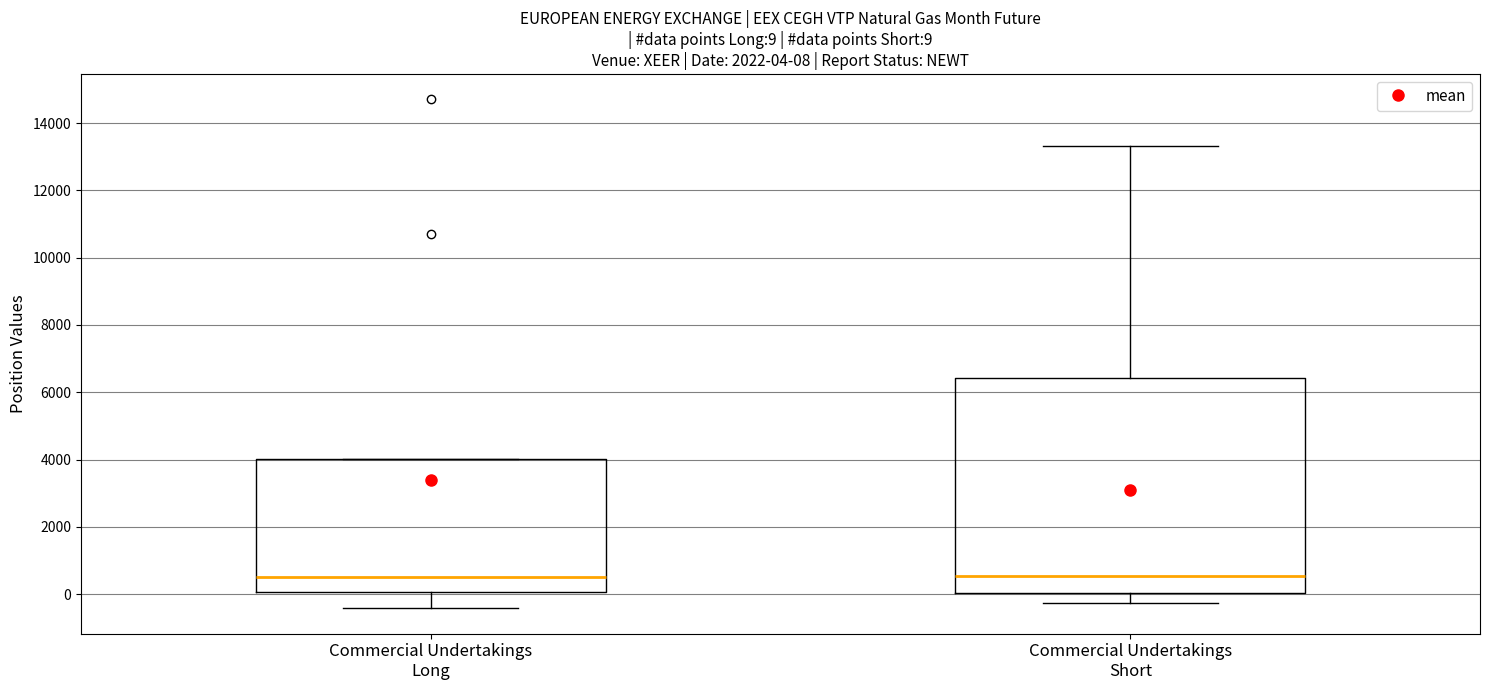

Which box is the tallest, from its lower edge to its upper edge?

Commercial Undertakings Short